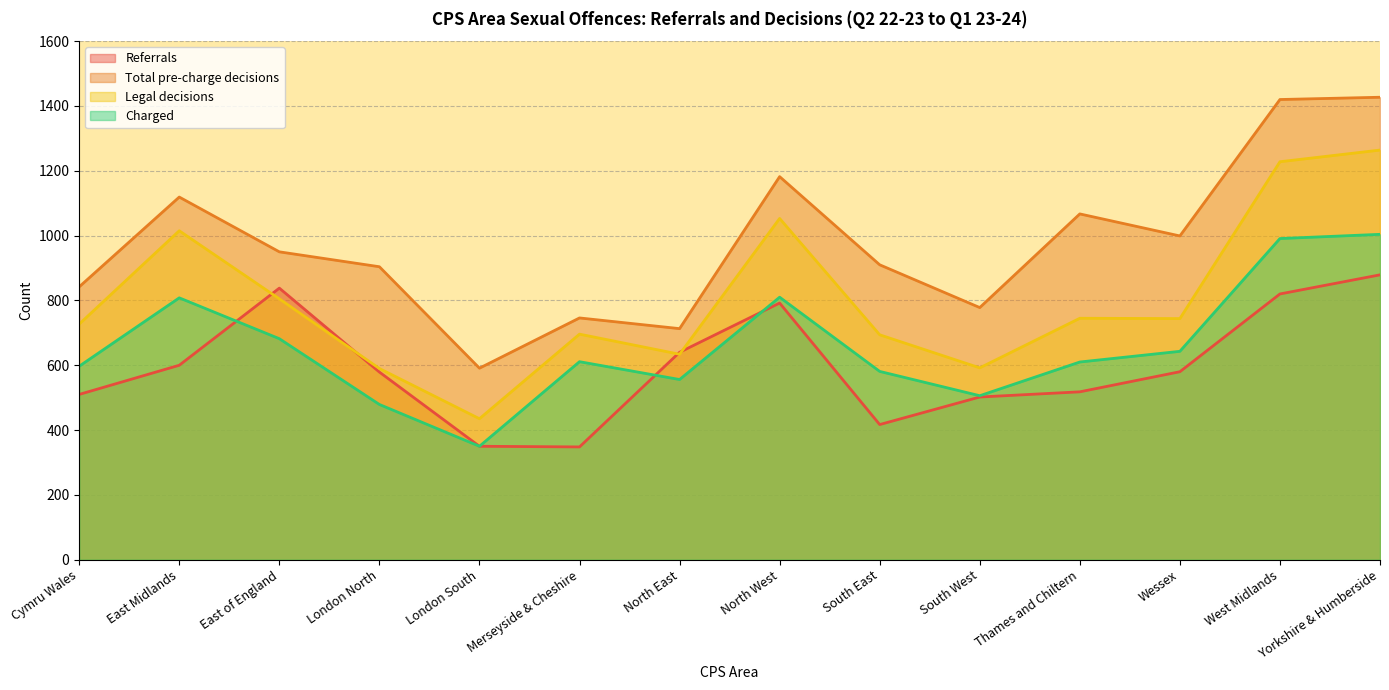

Which series has the largest total across all categories?

Total pre-charge decisions